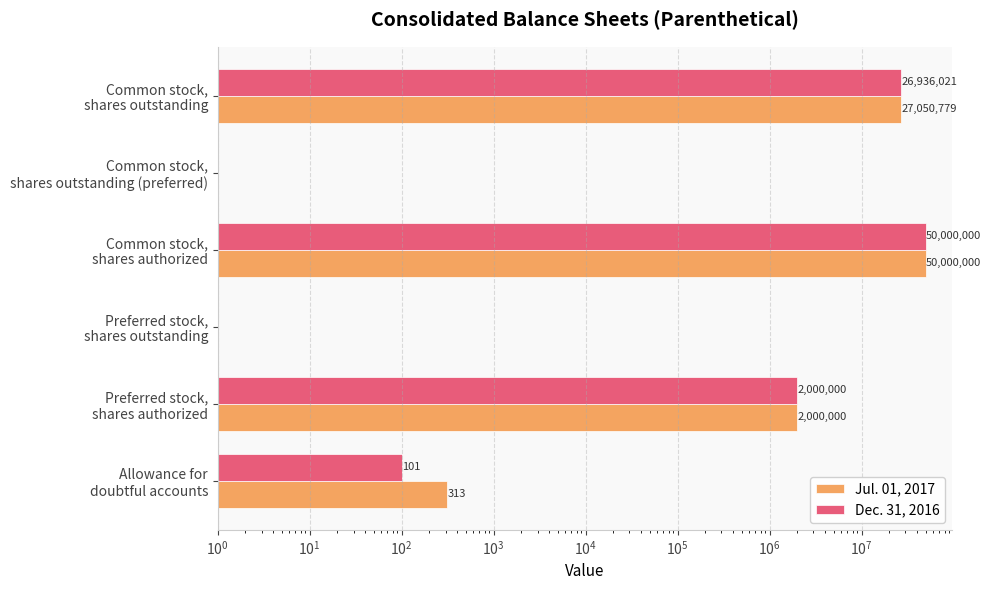

The Dec. 31, 2016 series shows 166 at Allowance for doubtful accounts. True or false?

False